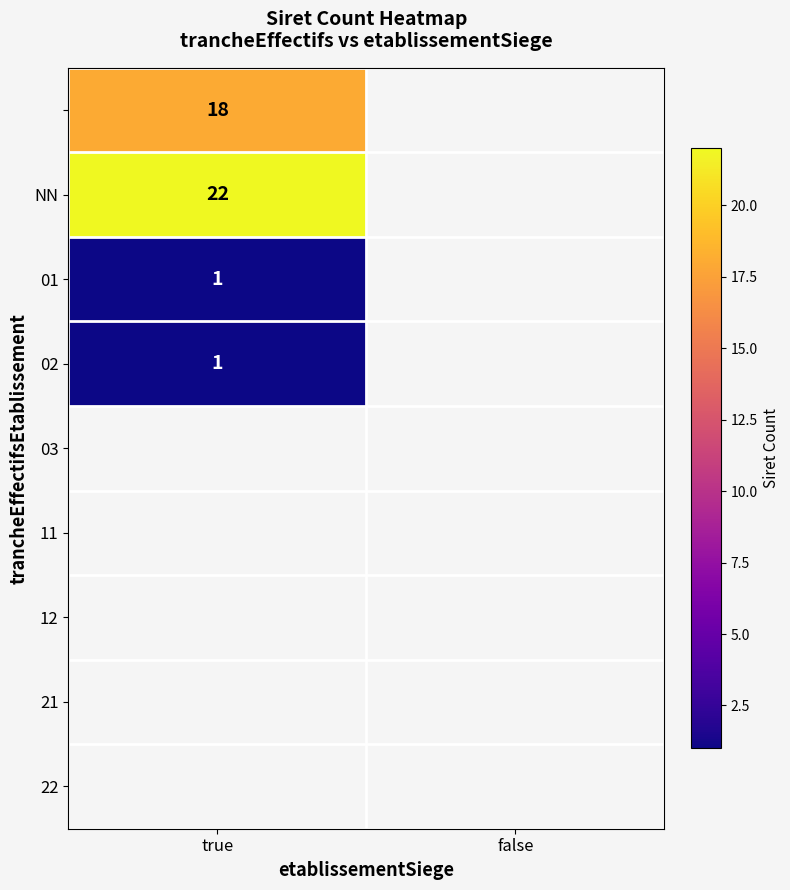

Is it true that NN equals 8 at true?

False